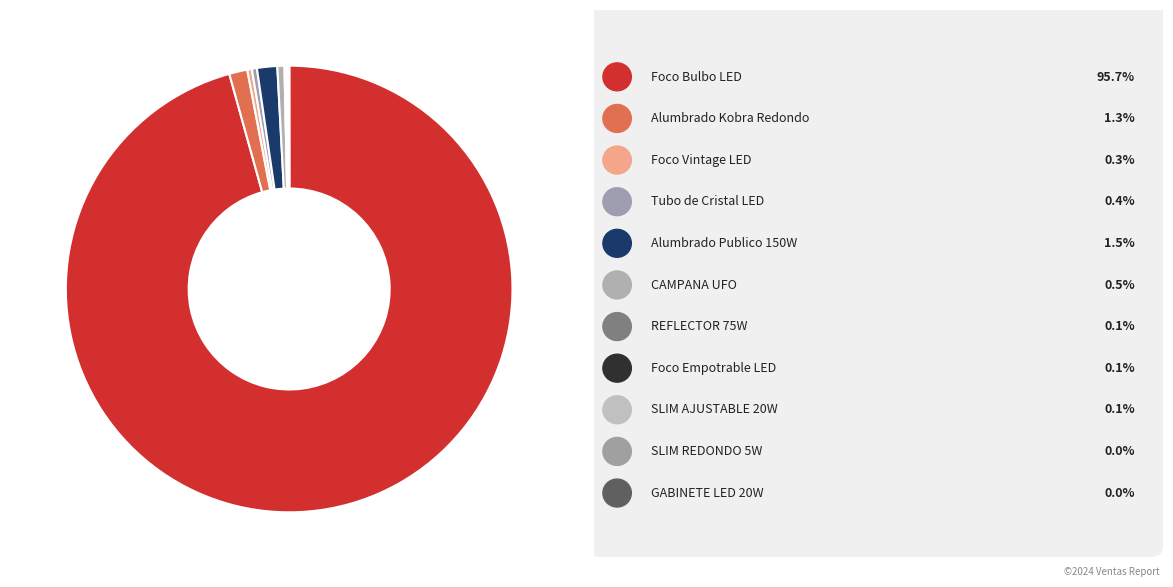

Rank the categories by value from lowest to highest.

SLIM REDONDO 5W, GABINETE LED 20W, SLIM AJUSTABLE 20W, Foco Empotrable LED, REFLECTOR 75W, Foco Vintage LED, Tubo de Cristal LED, CAMPANA UFO, Alumbrado Kobra Redondo, Alumbrado Publico 150W, Foco Bulbo LED